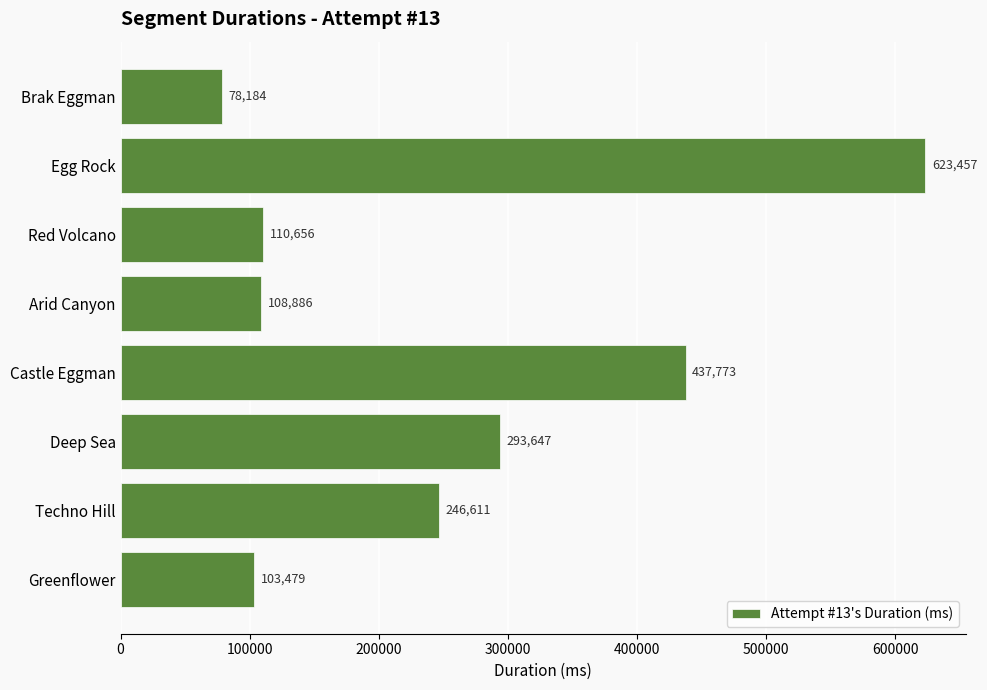

What is the change in value from Castle Eggman to Arid Canyon?

-328887